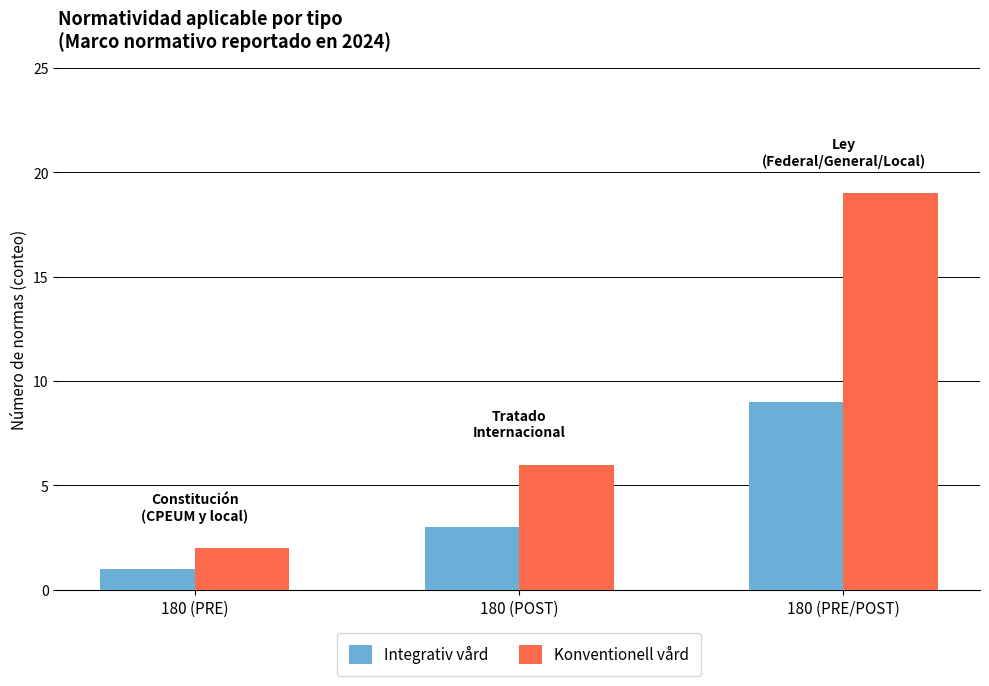

What is the sum of the Integrativ vård values at 180 (PRE/POST) and 180 (POST)?

12